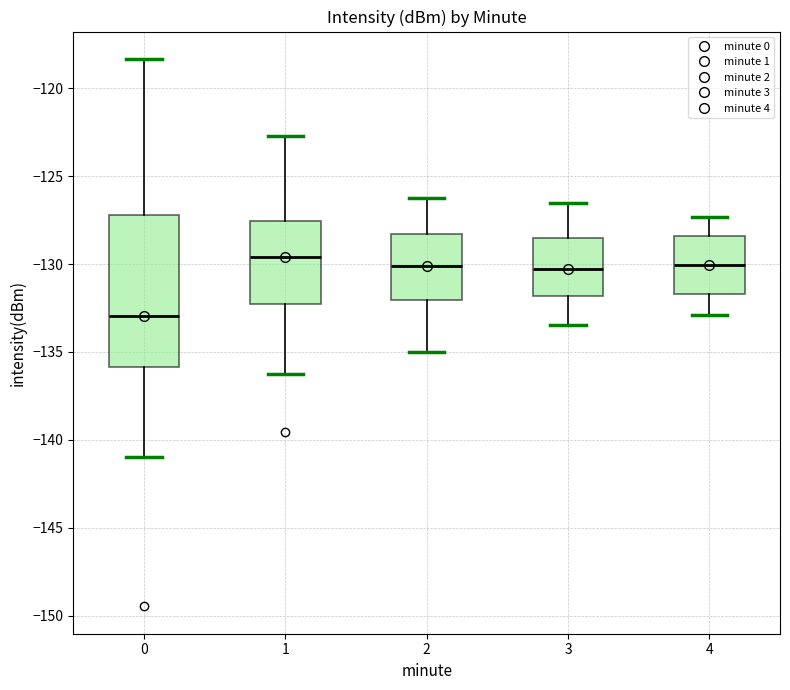

Where does the upper whisker of the box at x = 2 end on the y-axis? The values are not printed on the chart, so give them approximately, as read against the axis.

-126.0